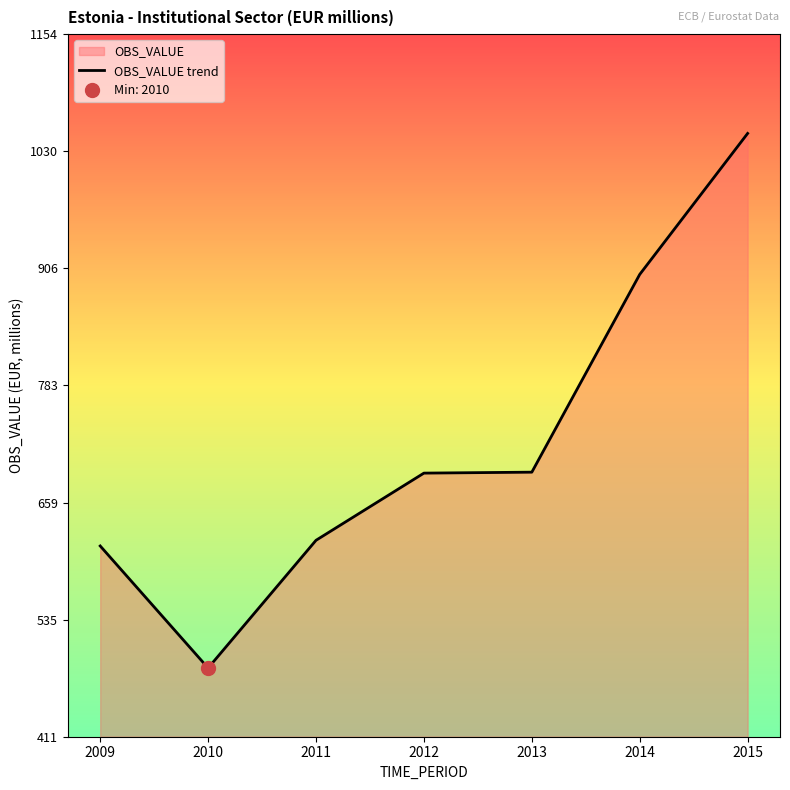

The chart shows a value of 566 at 2015. True or false?

False